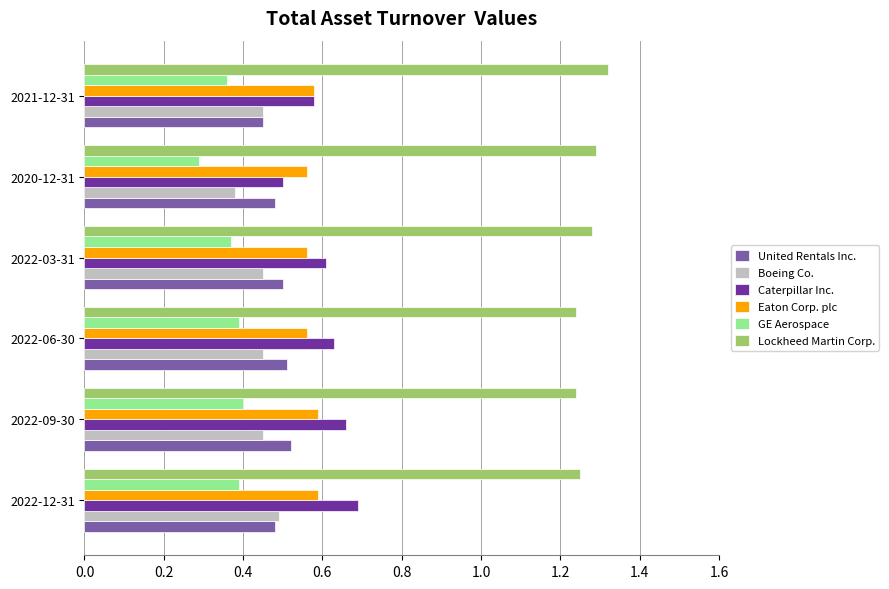

What is the minimum value shown in the chart?

0.3